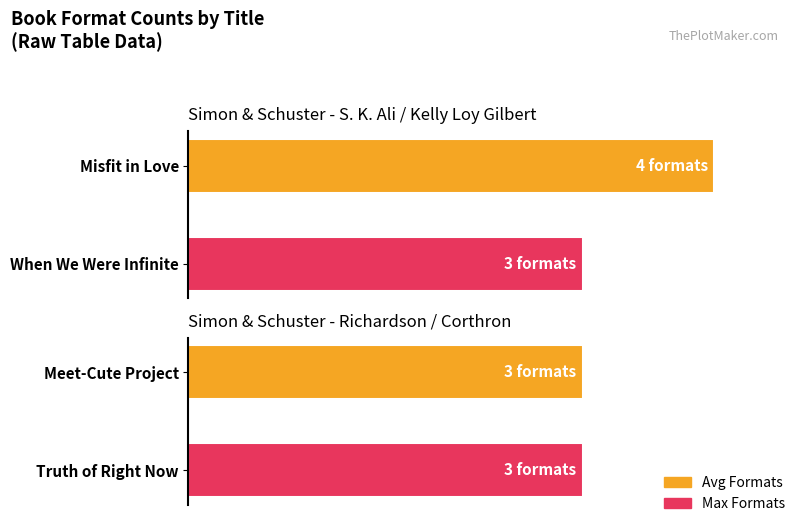

What is the smallest value displayed?

3